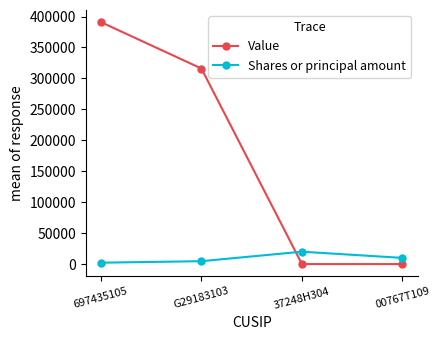

True or false: Shares or principal amount has a value of 20000 at 37248H304.

True